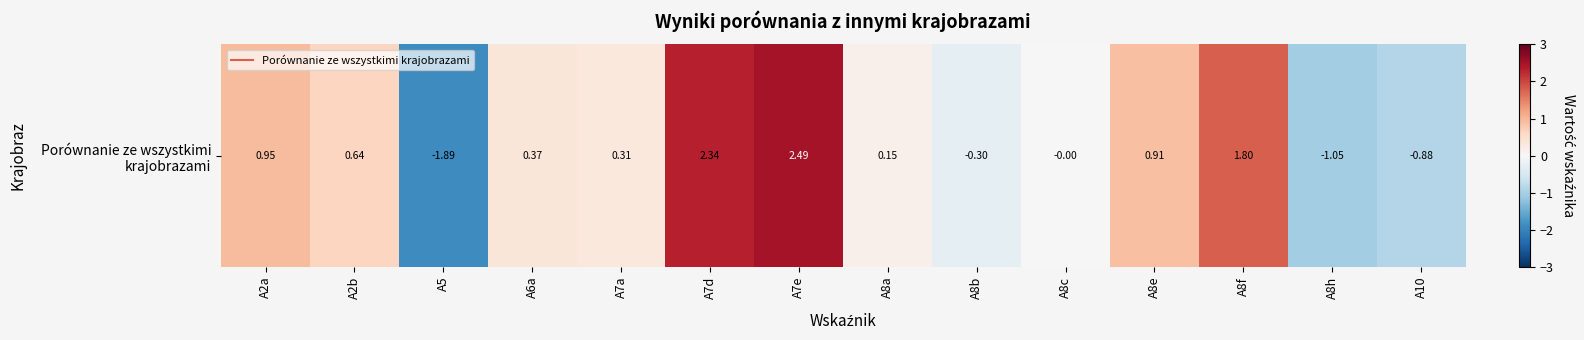

Where does the data first go above 0?

A2a